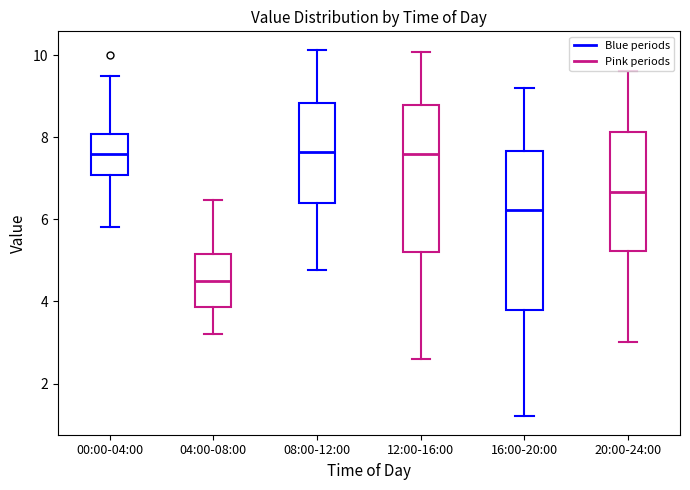

Where is the lower edge of the box for 16:00-20:00 on the y-axis? The values are not printed on the chart, so give them approximately, as read against the axis.

3.8